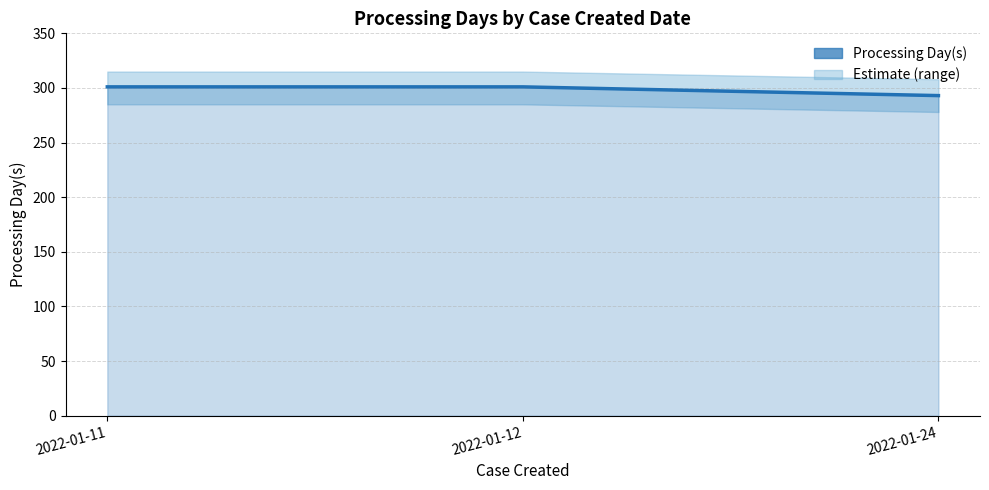

Reading right to left, list all the values displayed in this chart.

2022-01-24=293	2022-01-12=301	2022-01-11=301